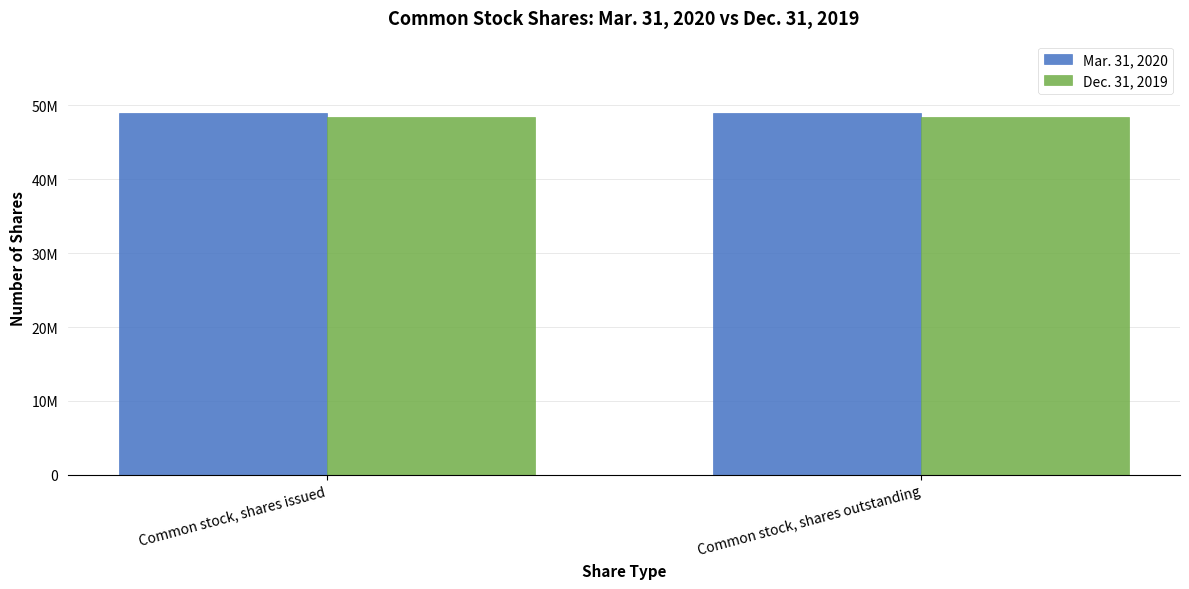

What is the label of the 1st bar from the right?

Common stock, shares outstanding